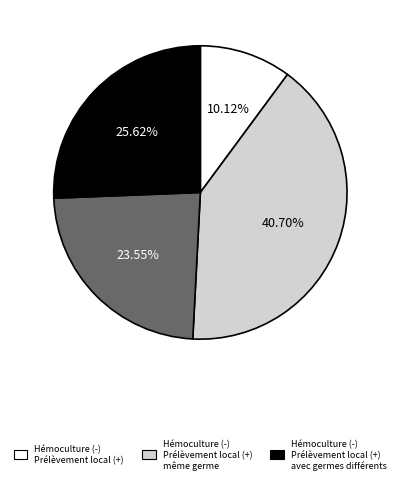

Does any single category account for the majority?

No